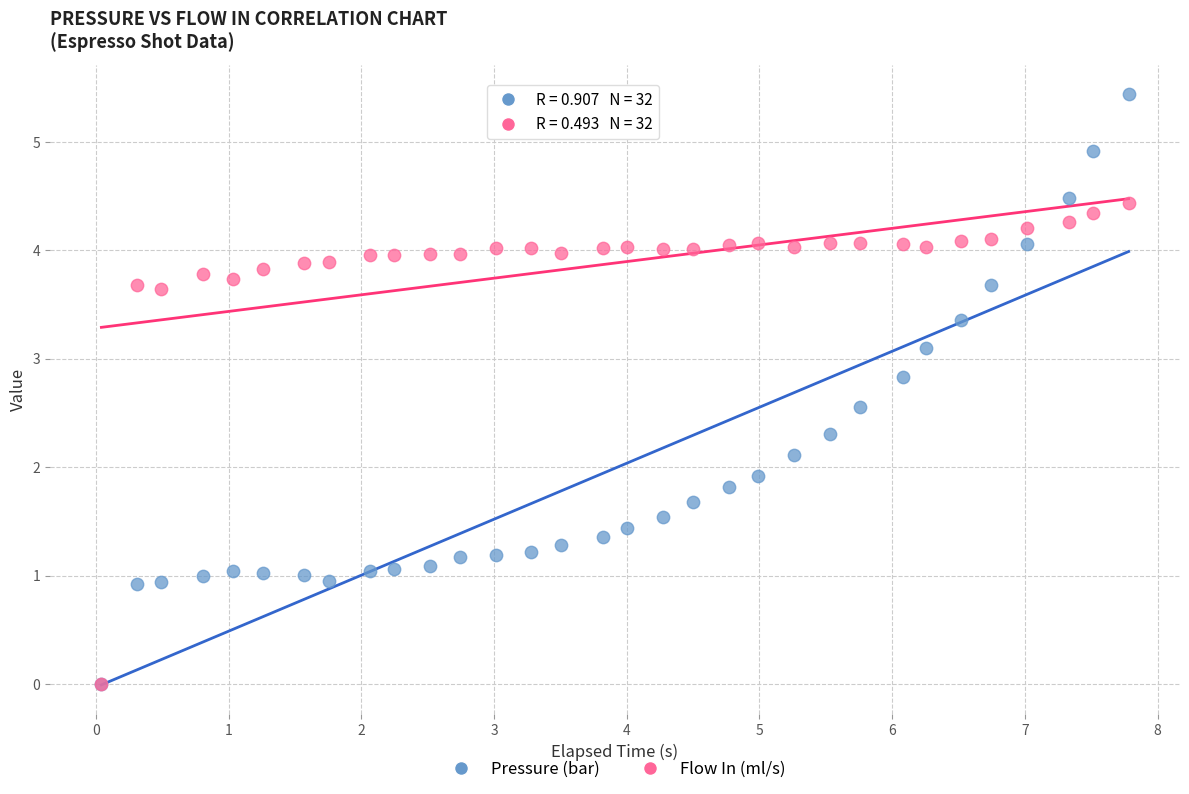

Which series has the largest Y range (max minus min)?

Pressure (bar)